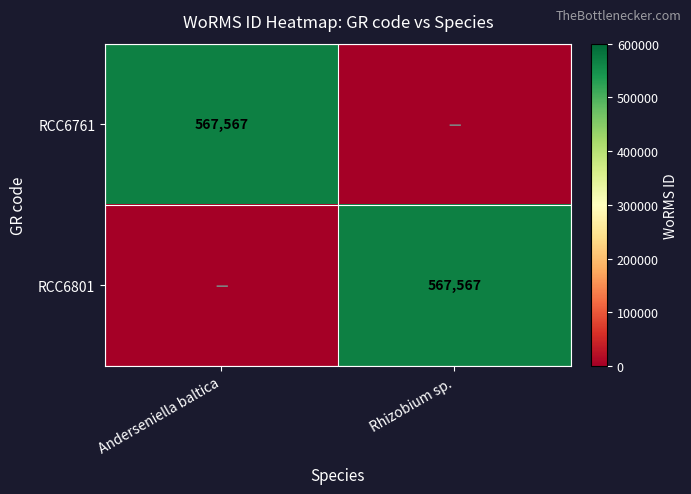

The value of RCC6801 at Rhizobium sp. is 567567. True or false?

True